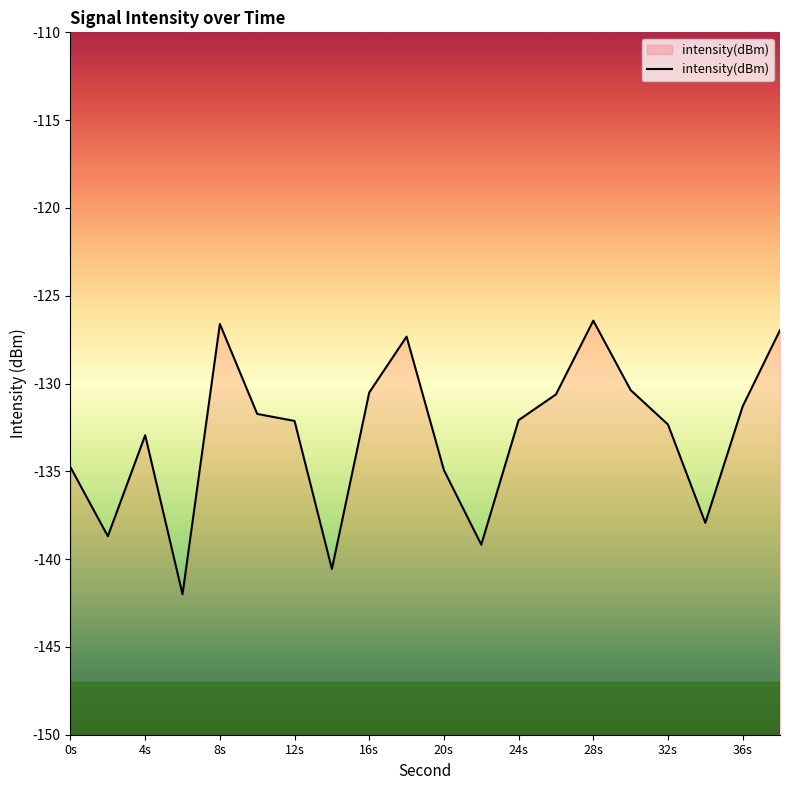

What is the change in value from 6 to 18?

+14.7